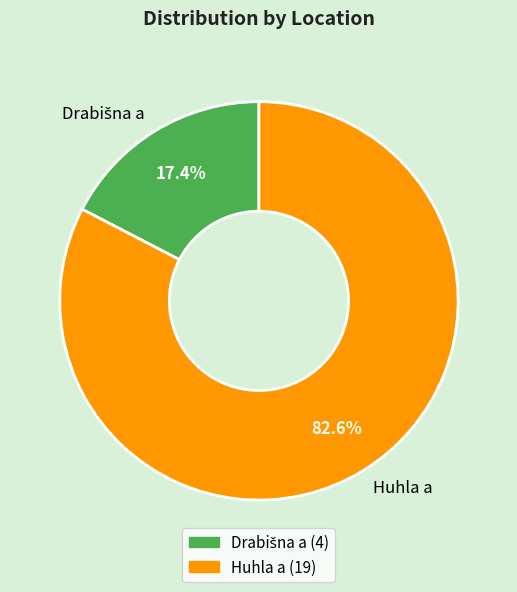

Does any single category account for the majority?

Yes